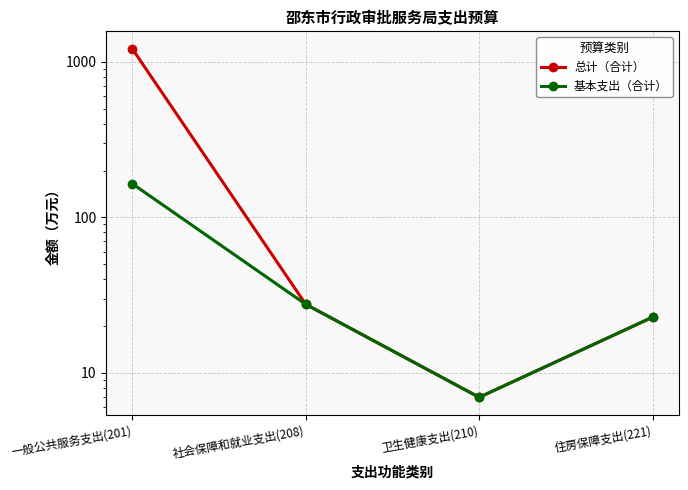

What is the difference between the 基本支出（合计） values at 住房保障支出(221) and 社会保障和就业支出(208)?

4.8